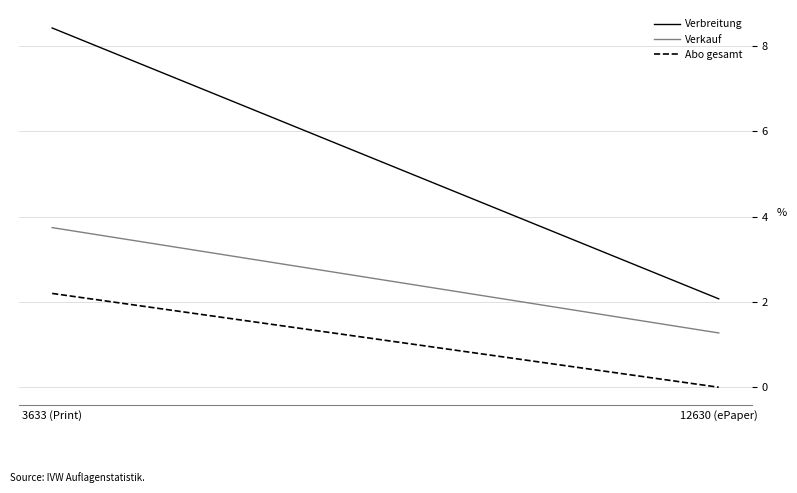

Between 3633 (Print) and 12630 (ePaper), which series saw the biggest shift?

Verbreitung